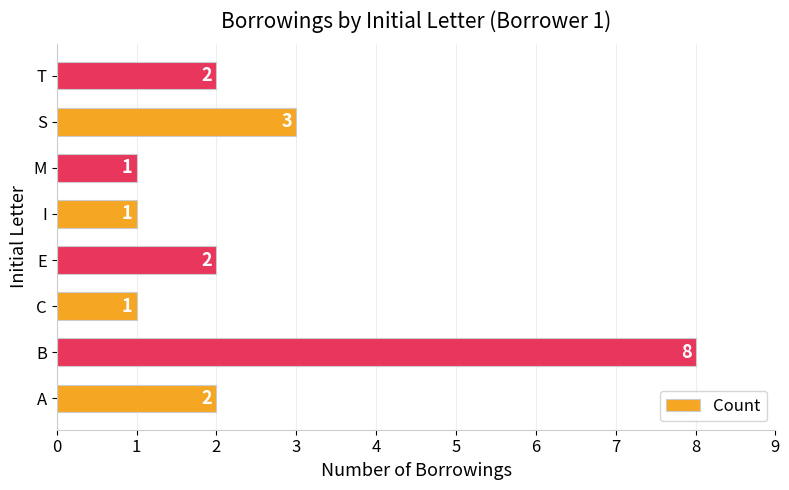

Which has a higher value, I or A?

A